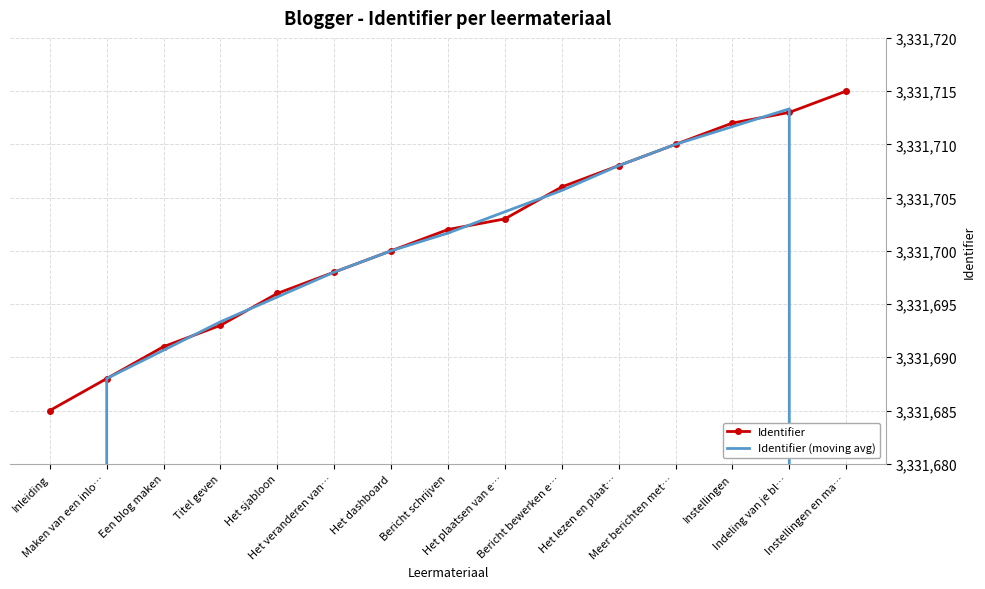

True or false: Identifier (moving avg) has more than 1 interior local peaks.

False